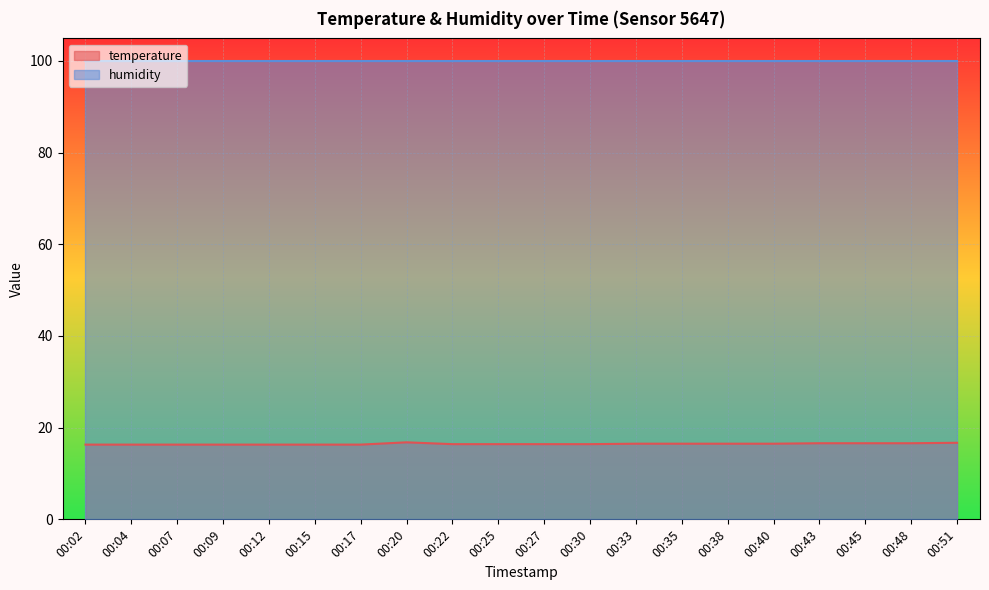

What is the minimum value shown in the chart?

16.3